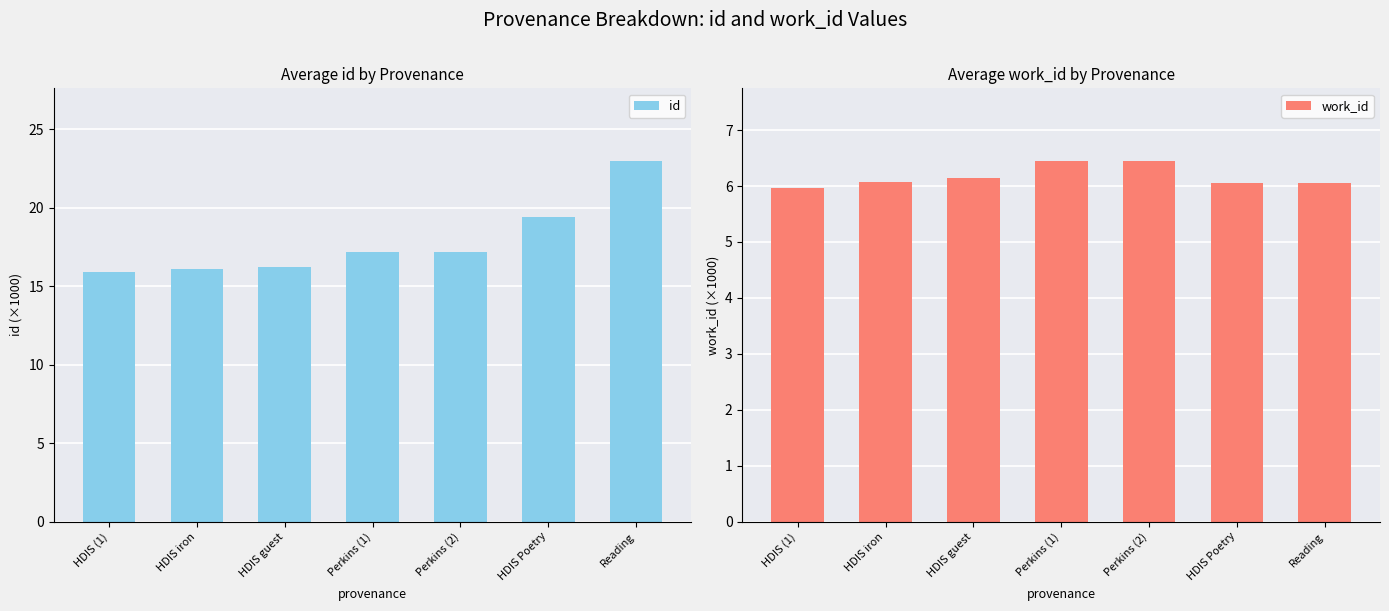

At how many categories does at least one series exceed 17?

4